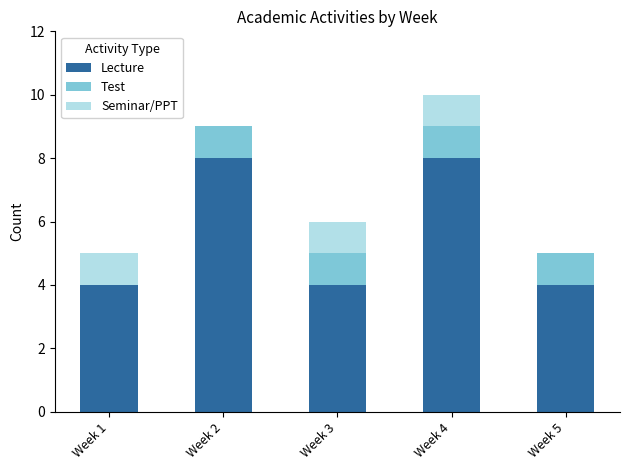

The Lecture series shows 8 at Week 2. True or false?

True